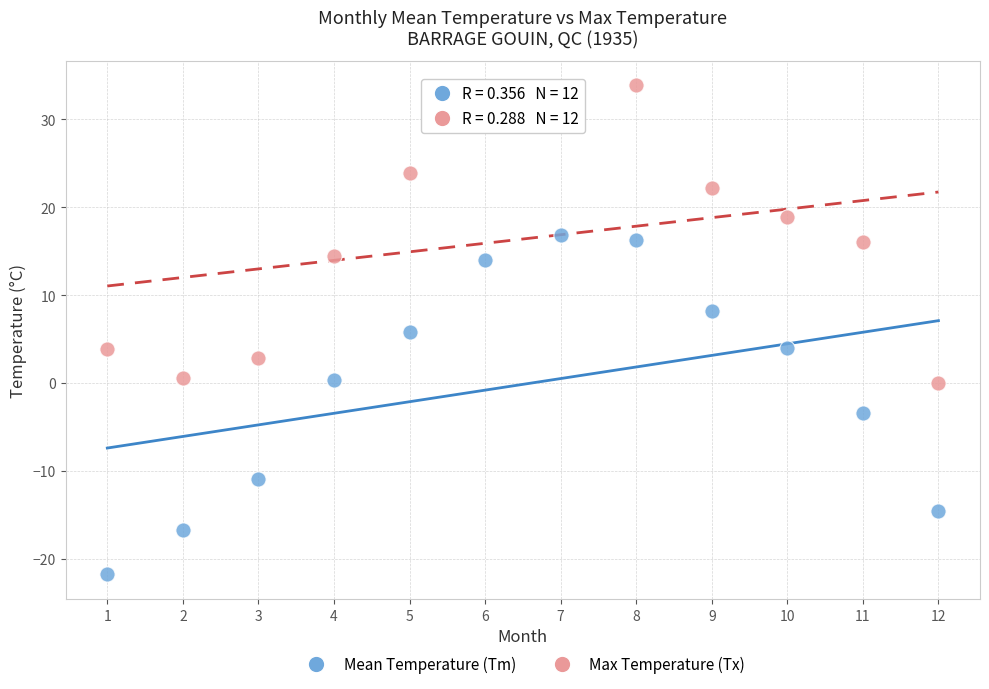

Across all data points, what is the range of Y values (max minus min)?

55.7